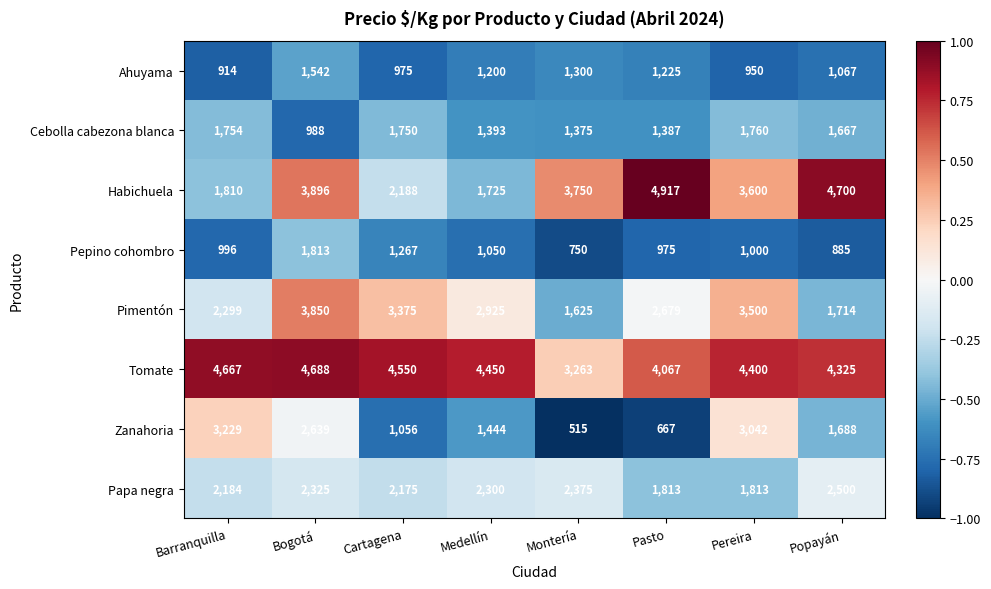

Is it true that Habichuela equals 4700 at Popayán?

True